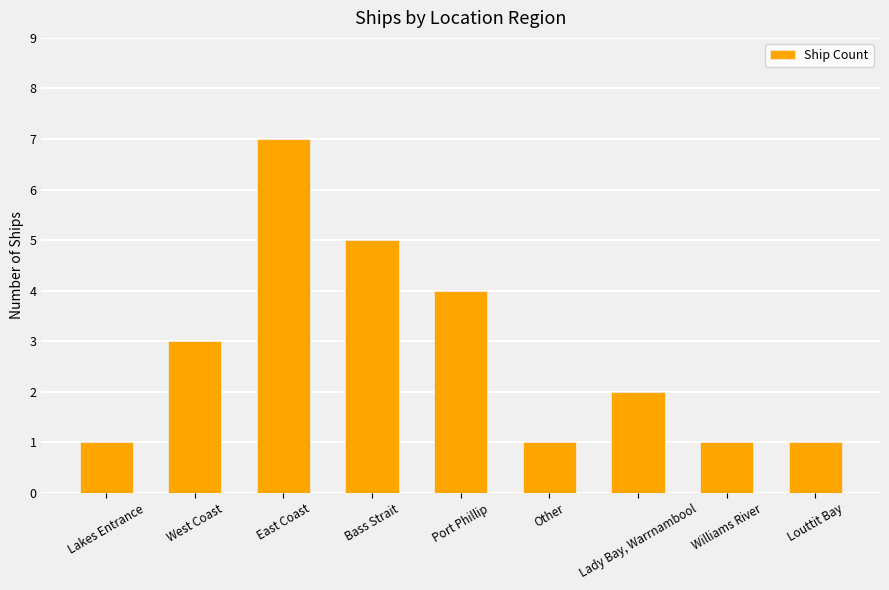

Which label corresponds to the largest value in the chart?

East Coast